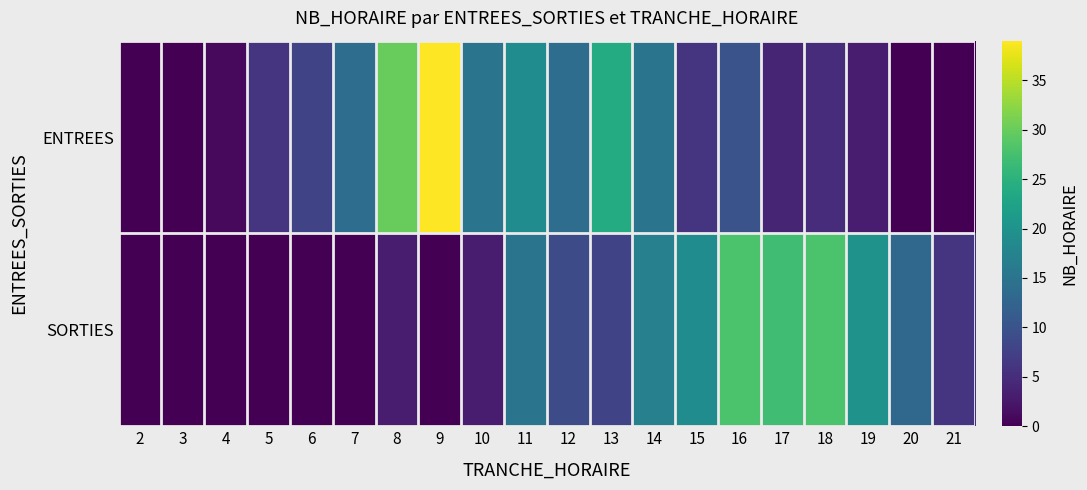

At how many categories does at least one series exceed 15?

10